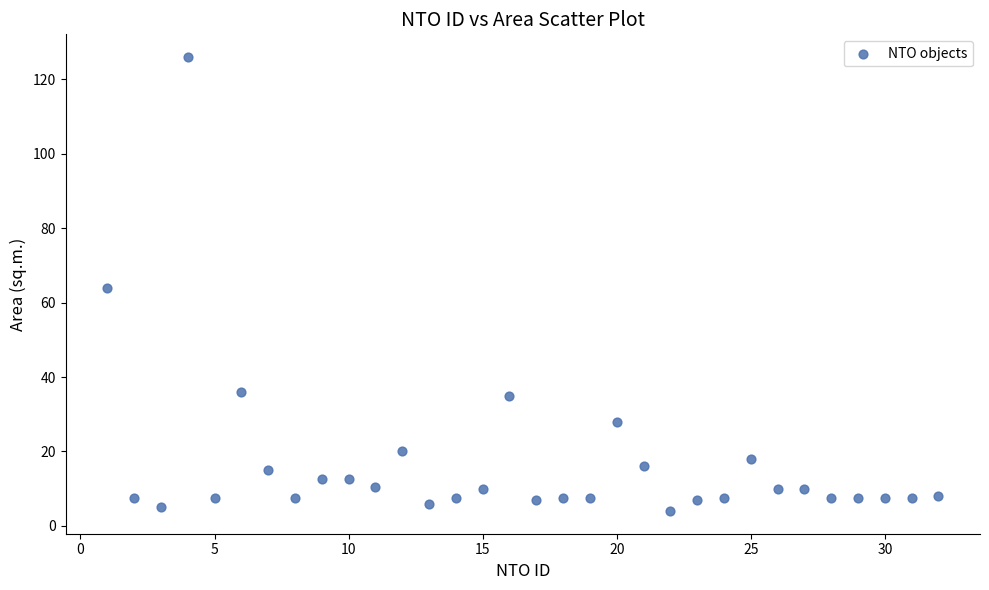

What is the range of Y values (max minus min)?

122.0